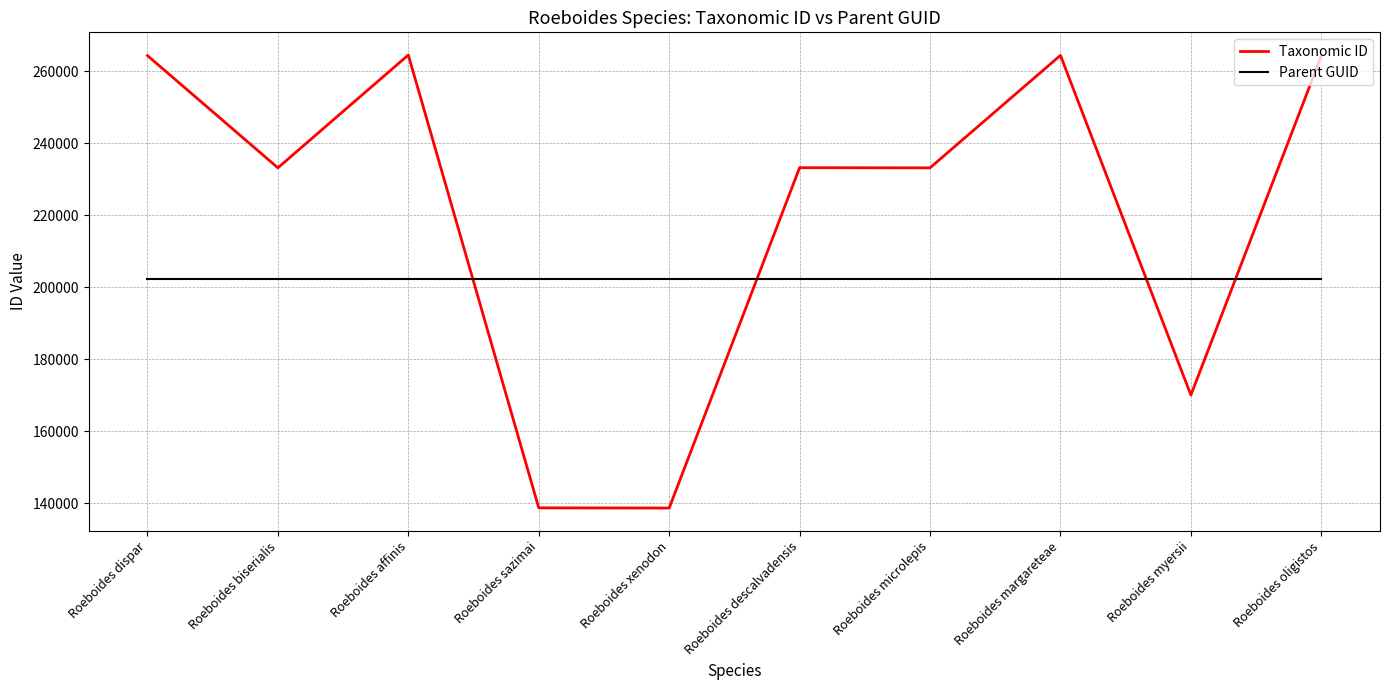

Between Roeboides descalvadensis and Roeboides margareteae, which series saw the biggest shift?

Taxonomic ID